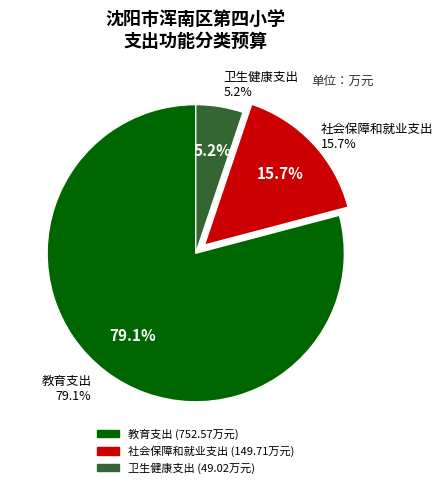

Count the number of slices in the pie.

3